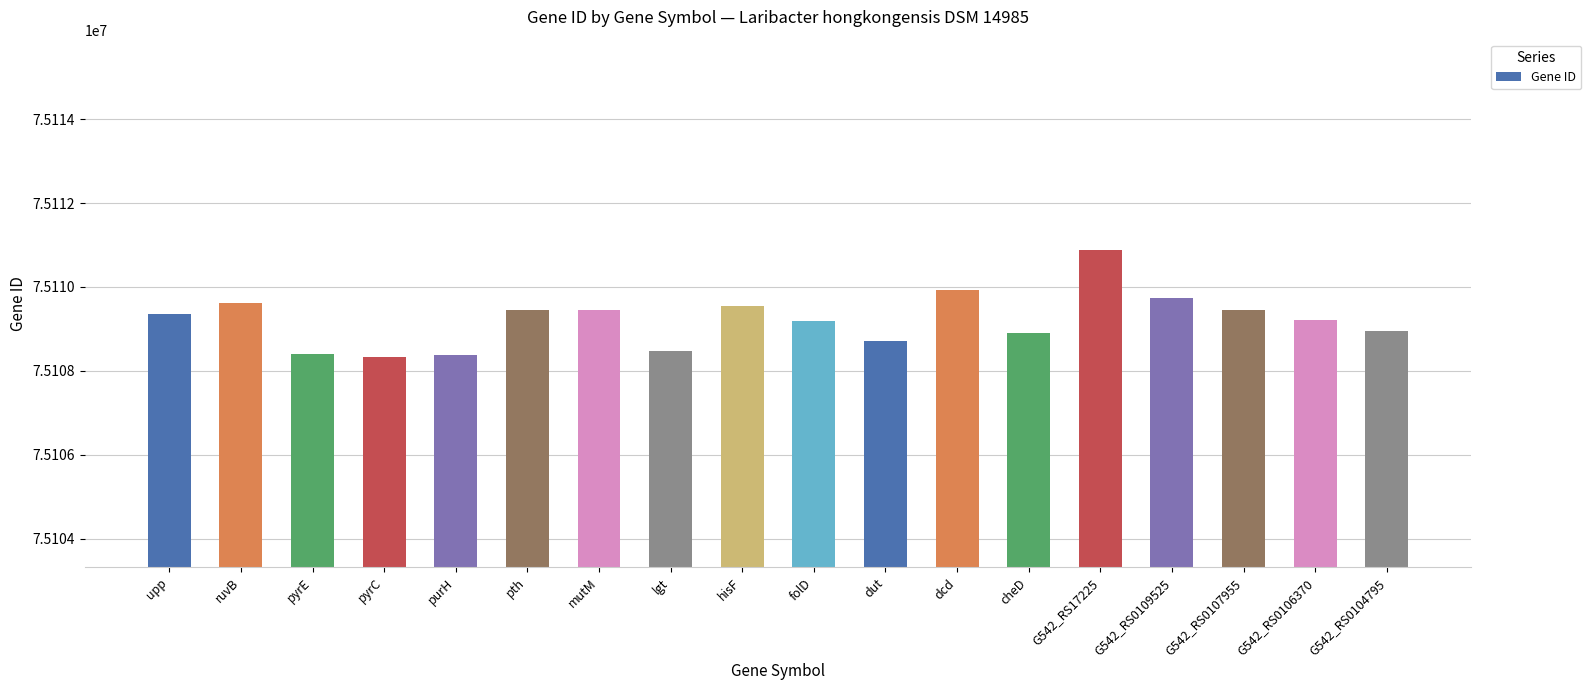

Between G542_RS0106370 and cheD, which is larger?

G542_RS0106370